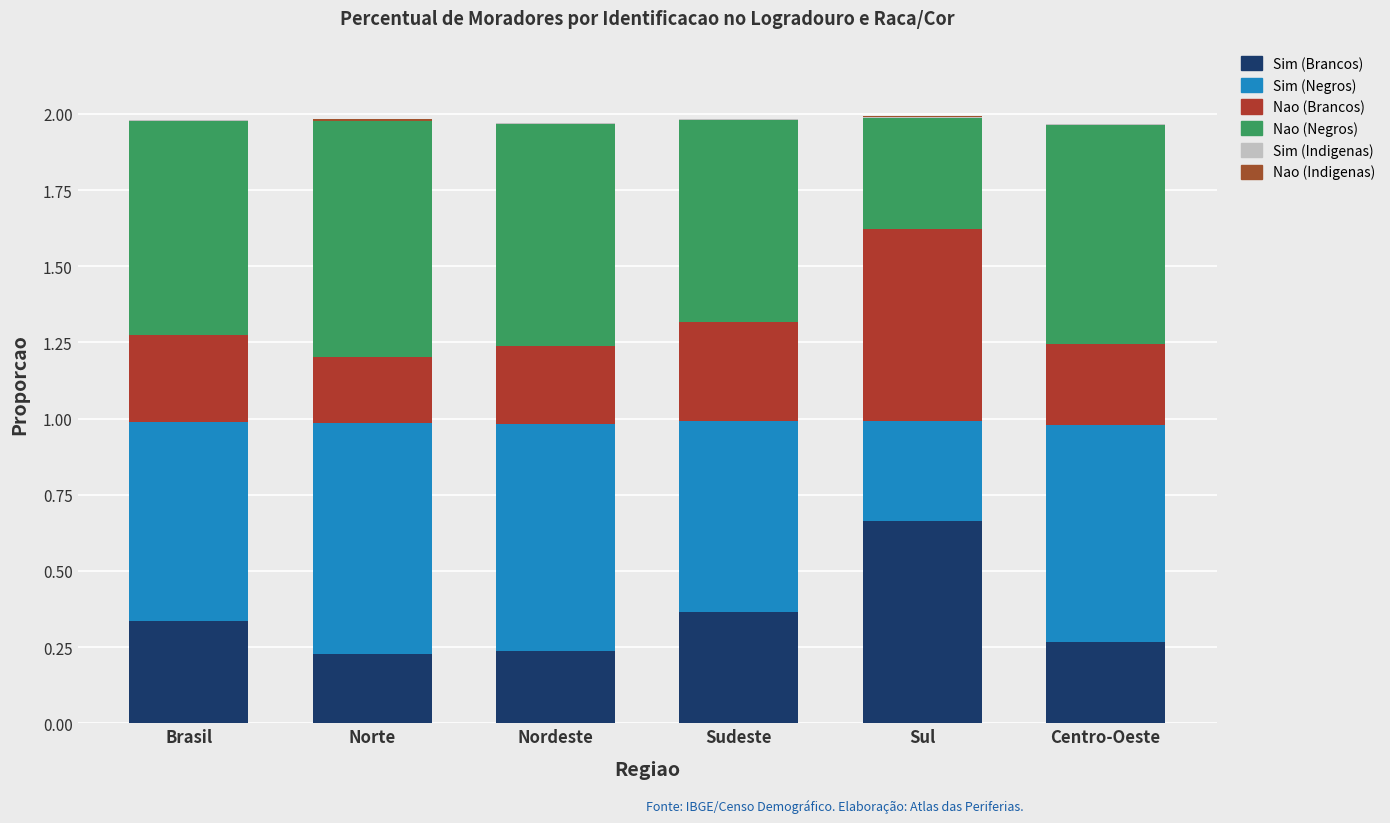

What is the difference between the Nao (Brancos) values at Centro-Oeste and Sul?

0.4